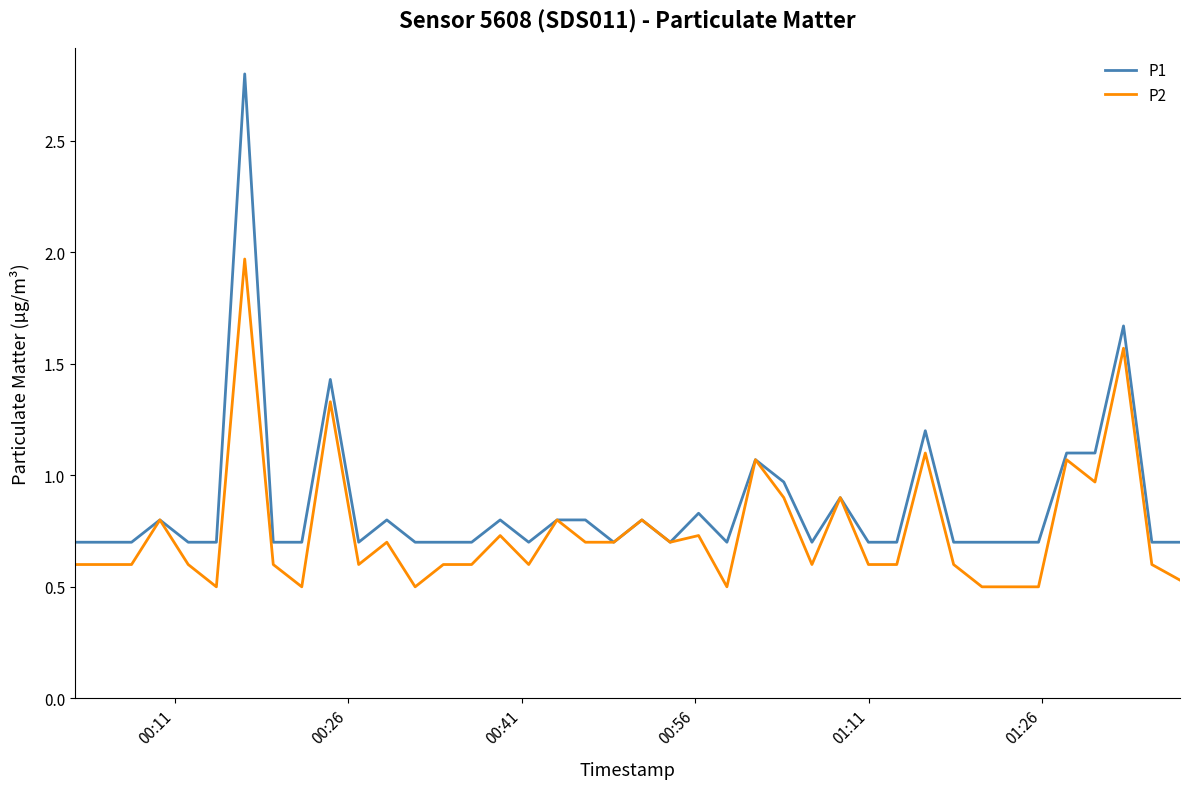

What is the maximum value shown in the chart?

2.8